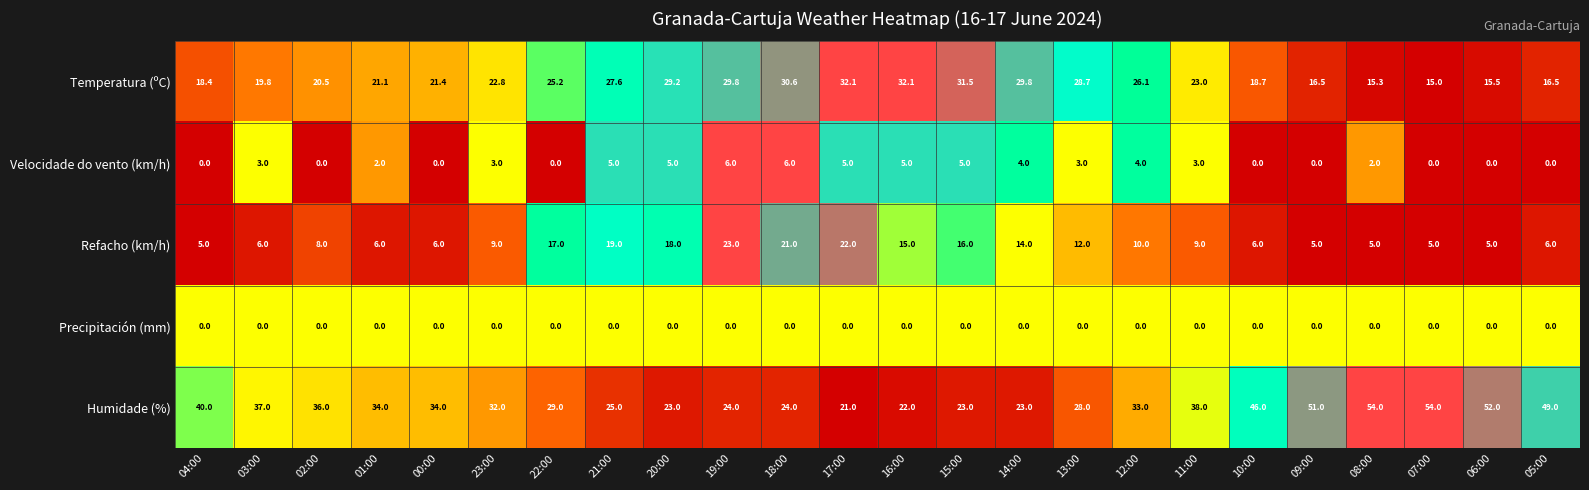

At how many categories does at least one series exceed 0?

24